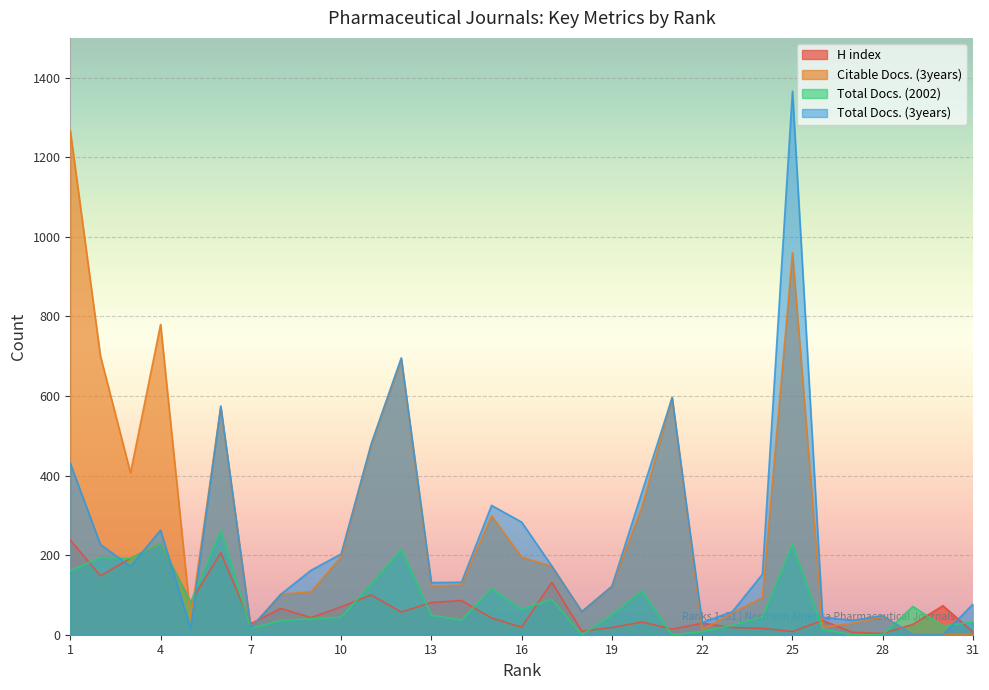

The Total Docs. (3years) series shows 307 at 17. True or false?

False